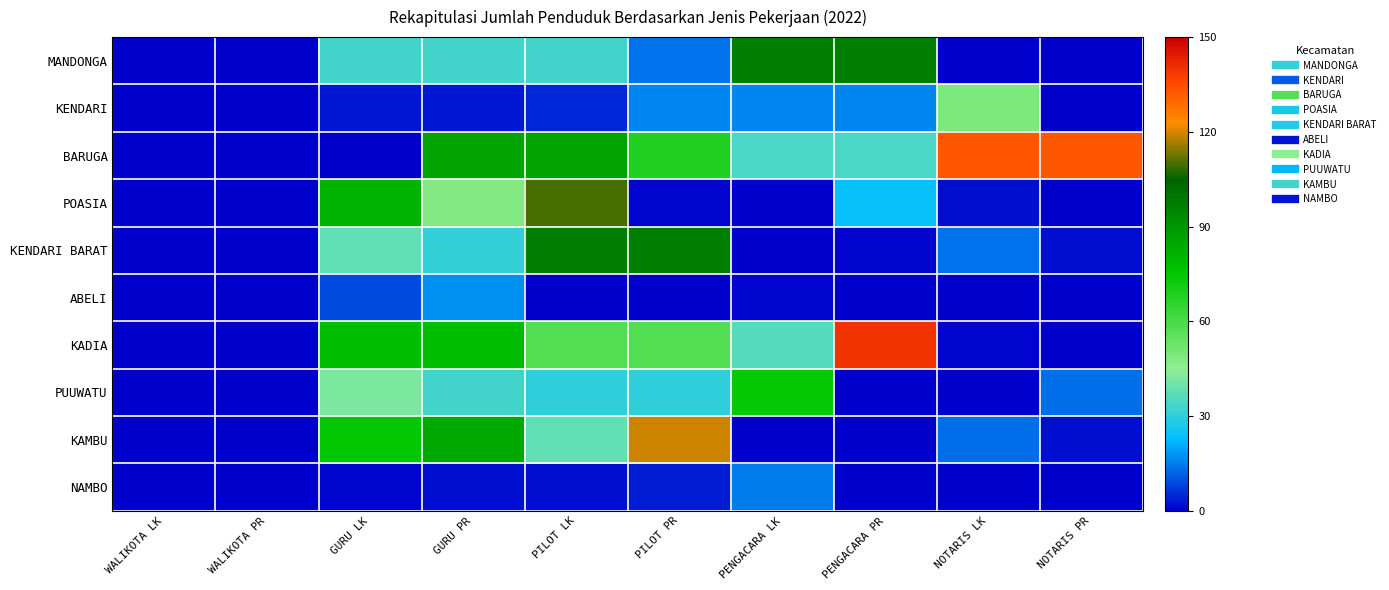

What is the greatest value displayed?

140